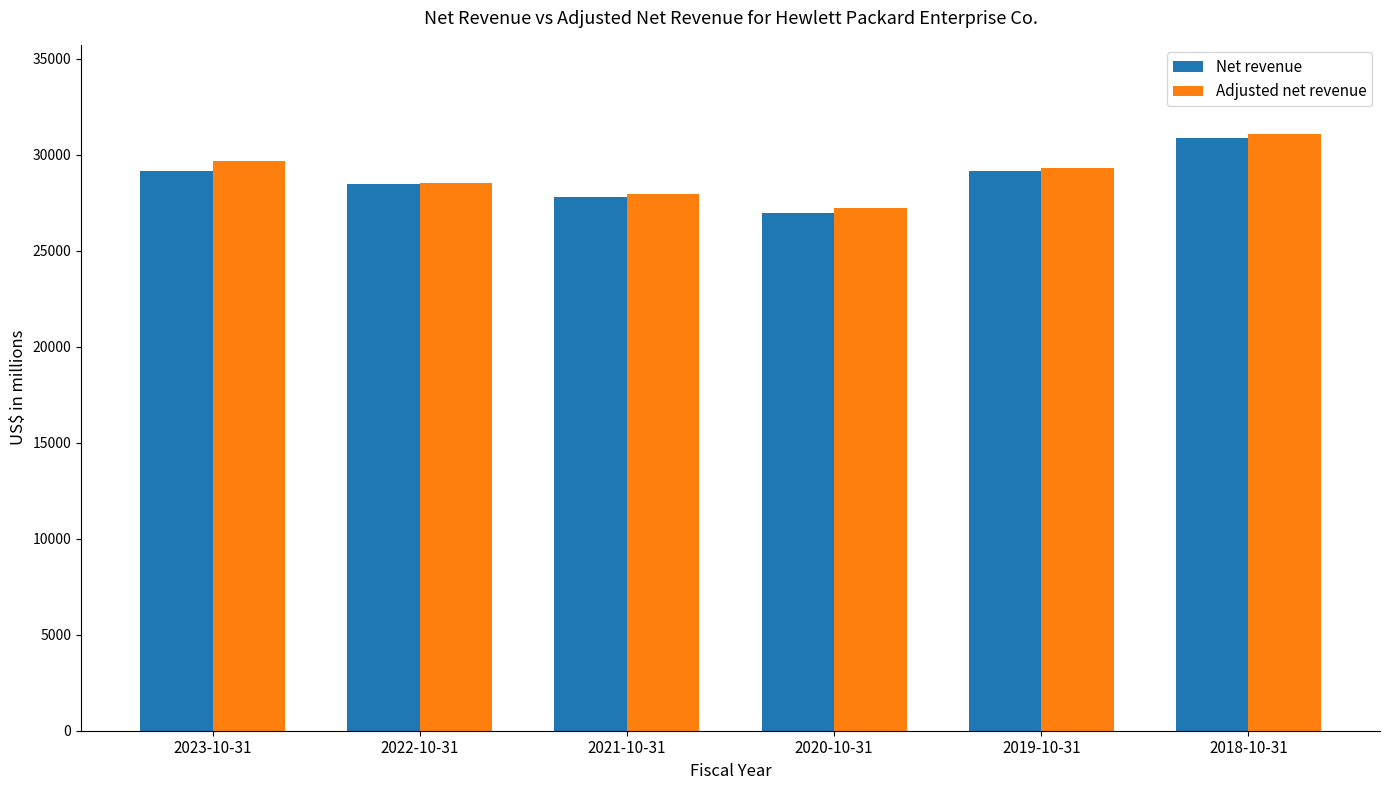

What is the approximate value of Net revenue at 2021-10-31, to the nearest 10?

27780